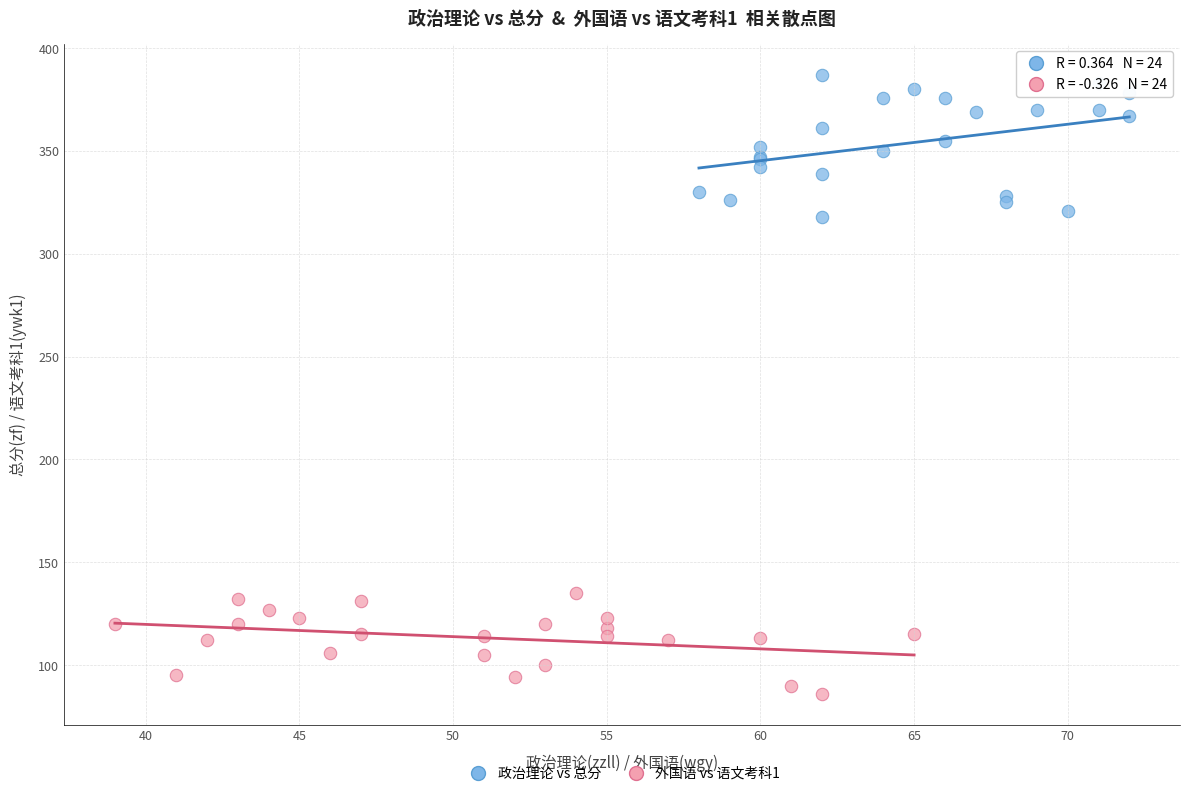

What are all the series names shown in the legend?

政治理论 vs 总分, 外国语 vs 语文考科1